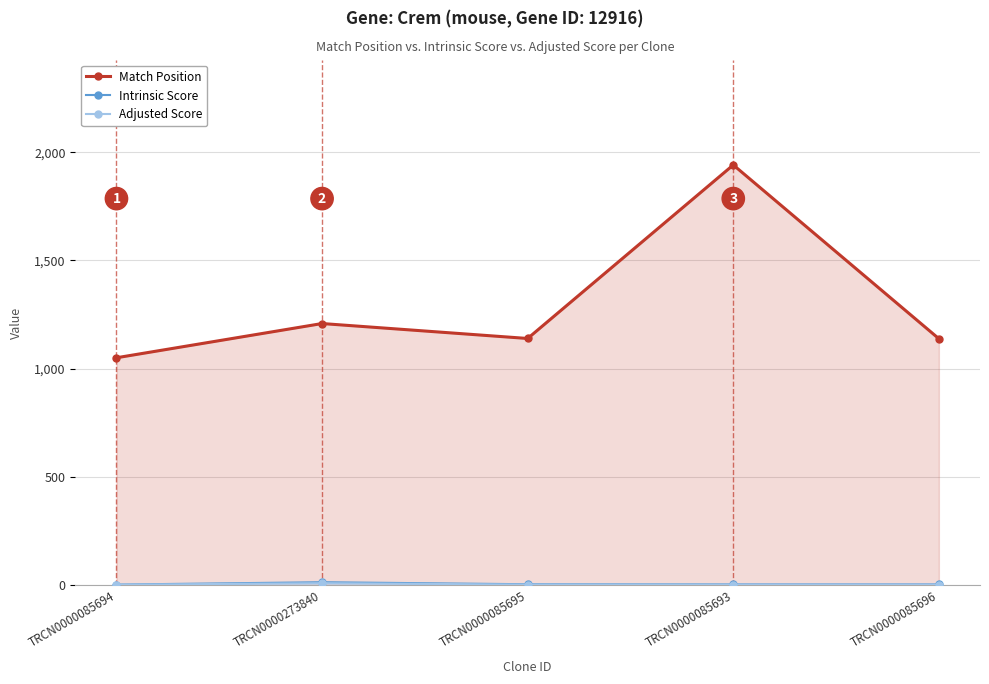

In Match Position, how many points are higher than both neighbors (excluding endpoints)?

2